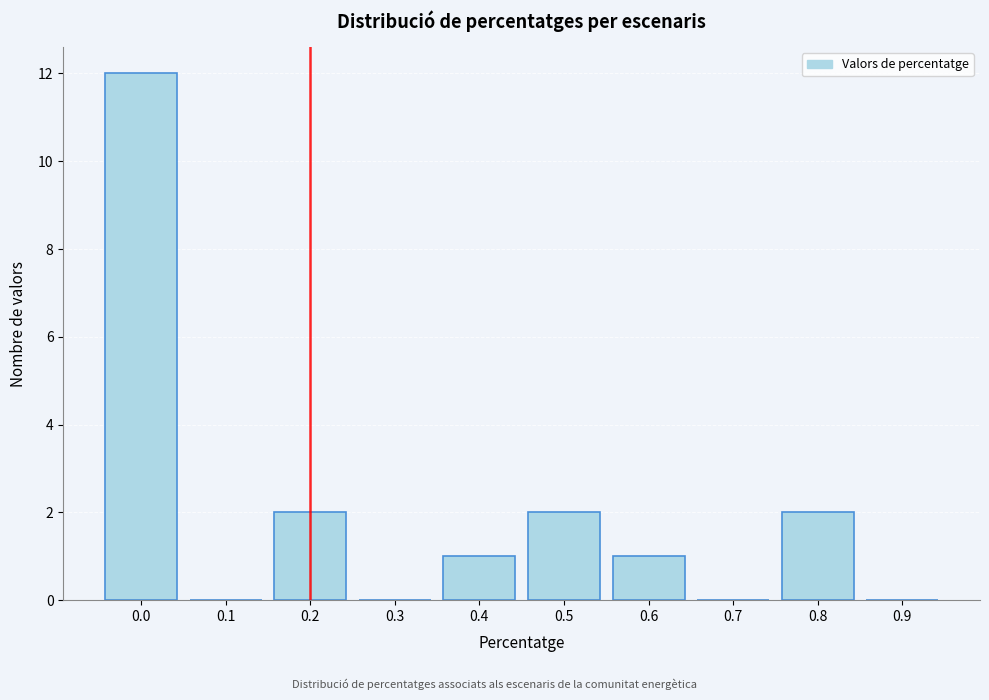

Reading left to right, list all the values displayed in this chart.

0.0=12	0.1=0	0.2=2	0.3=0	0.4=1	0.5=2	0.6=1	0.7=0	0.8=2	0.9=0